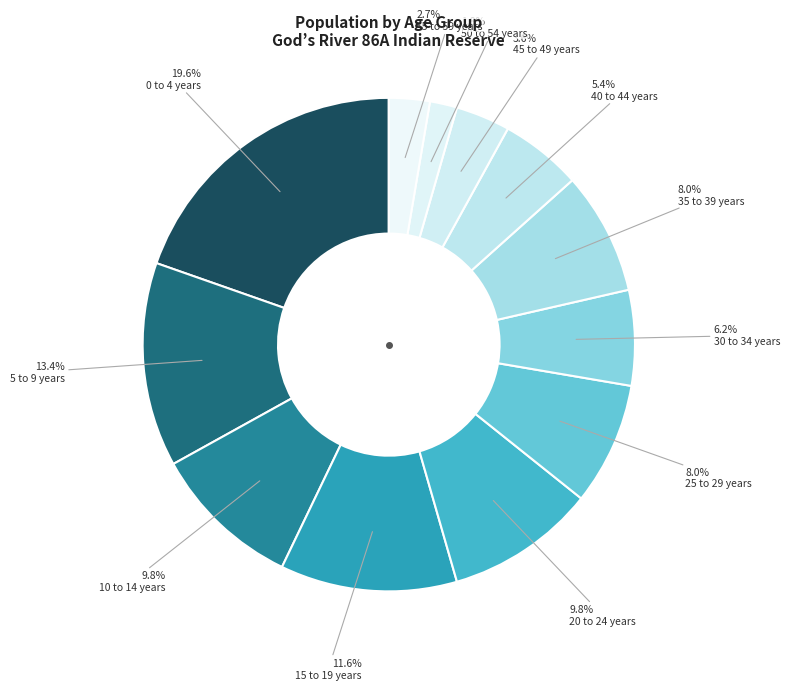

Which slice is the largest?

0 to 4 years